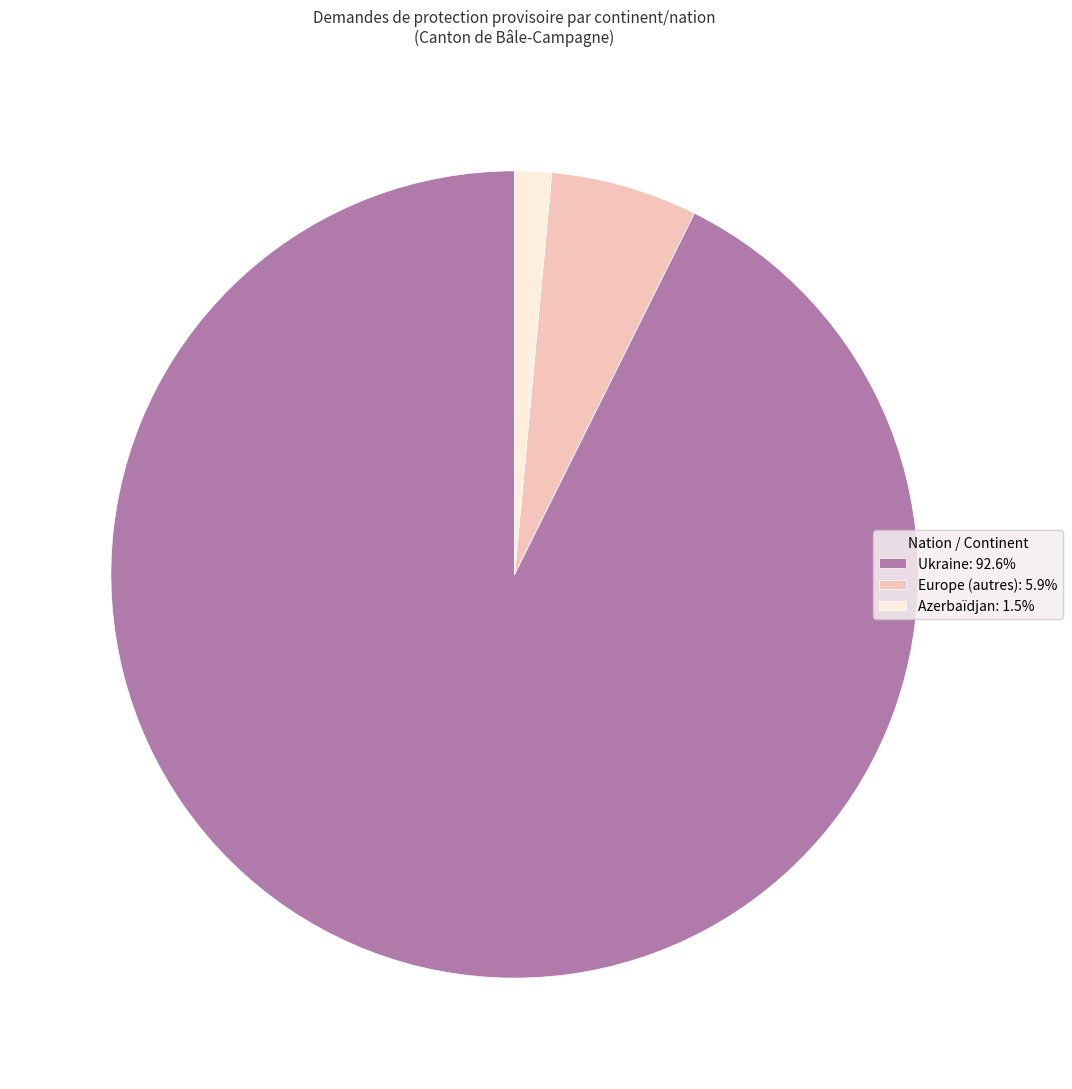

Rank the categories by value from lowest to highest.

Azerbaïdjan, Europe (autres), Ukraine